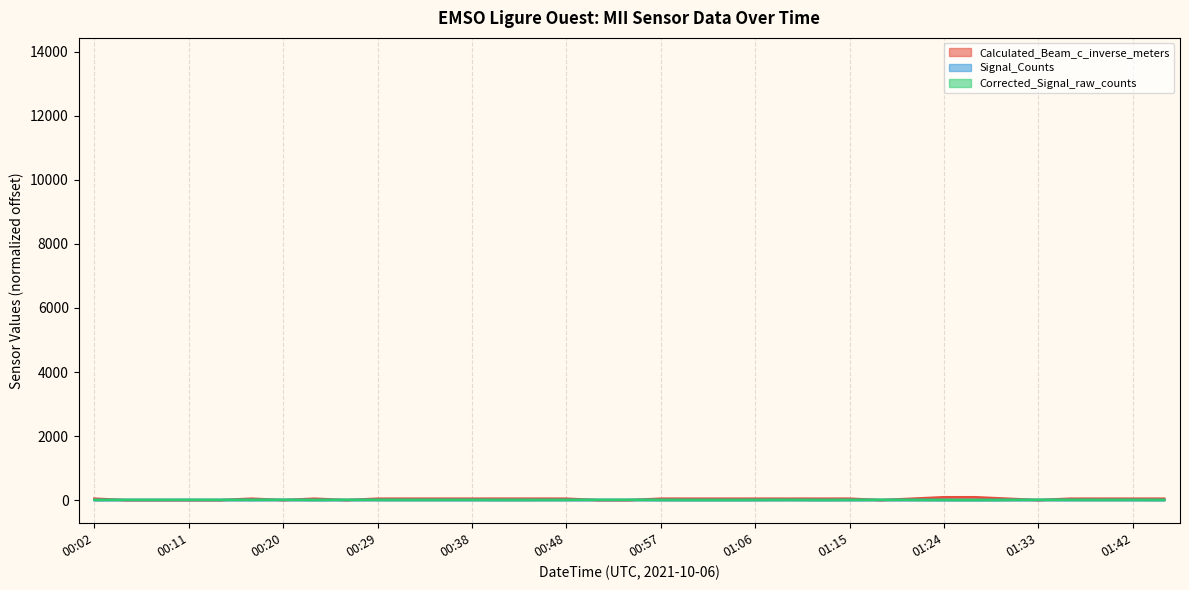

How many Signal_Counts values are between 3 and 5?

32